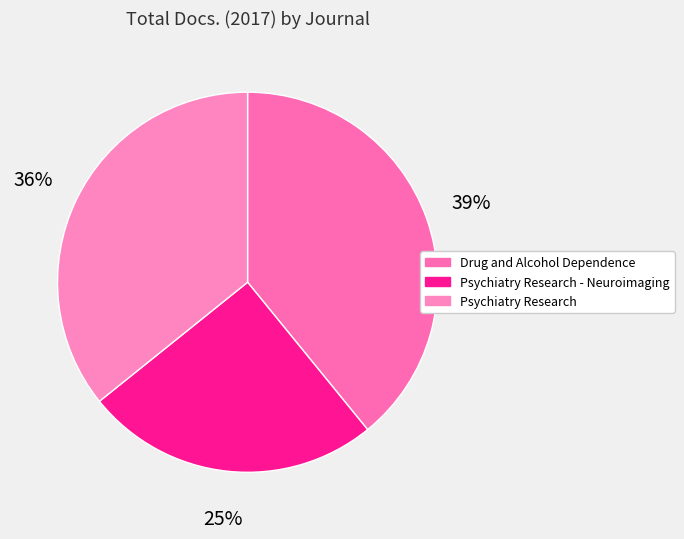

The Psychiatry Research - Neuroimaging slice represents 25% of the pie. True or false?

True